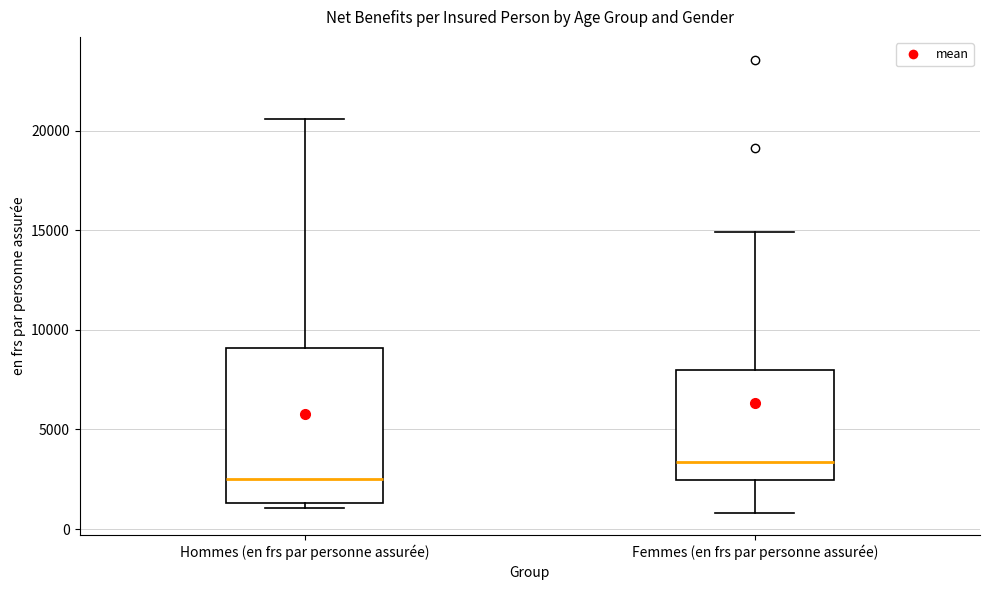

Comparing the boxes themselves (not the whiskers), which one is the tallest?

Hommes (en frs par personne assurée)